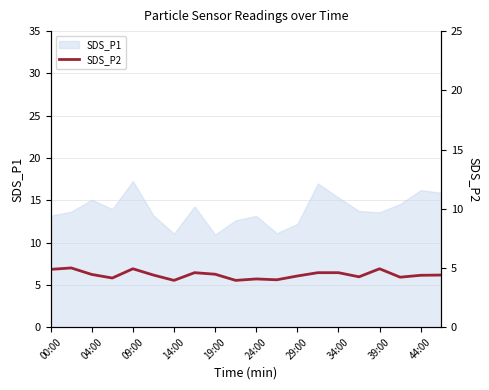

The value of SDS_P1 at 29:00 is 4.6. True or false?

False